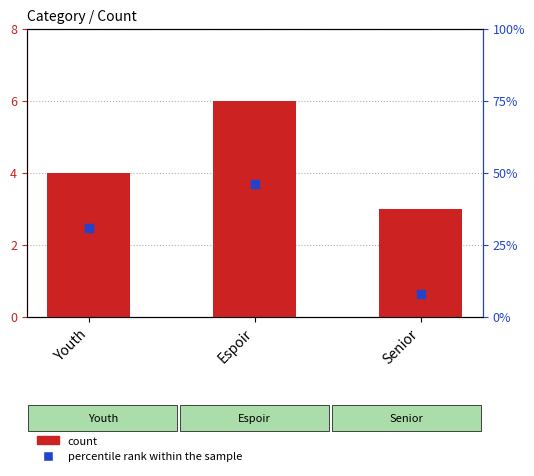

Which series reaches the maximum Y coordinate?

percentile rank within the sample